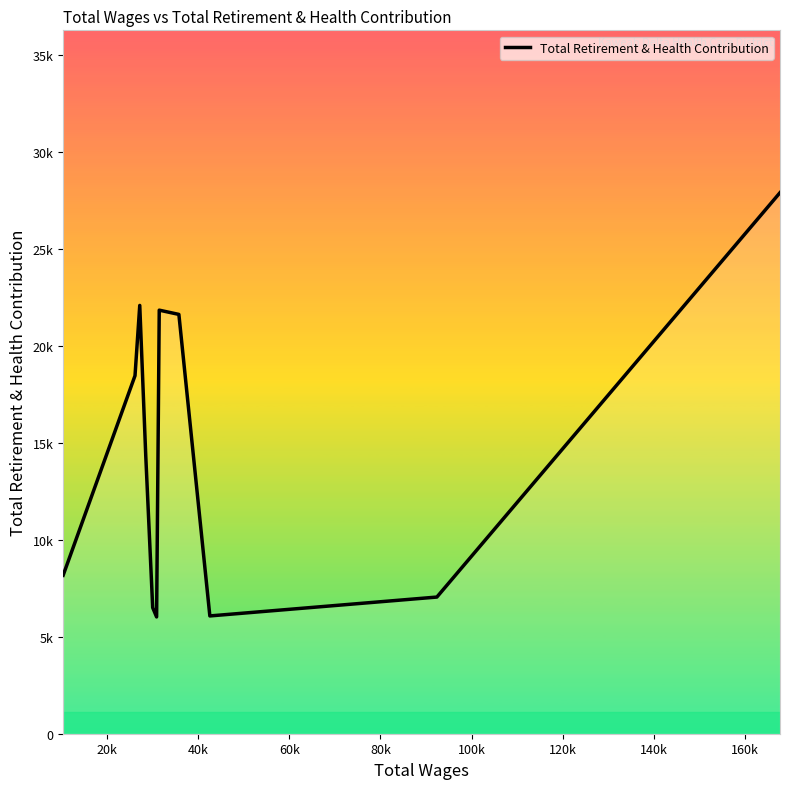

Does the chart have visible grid lines?

No